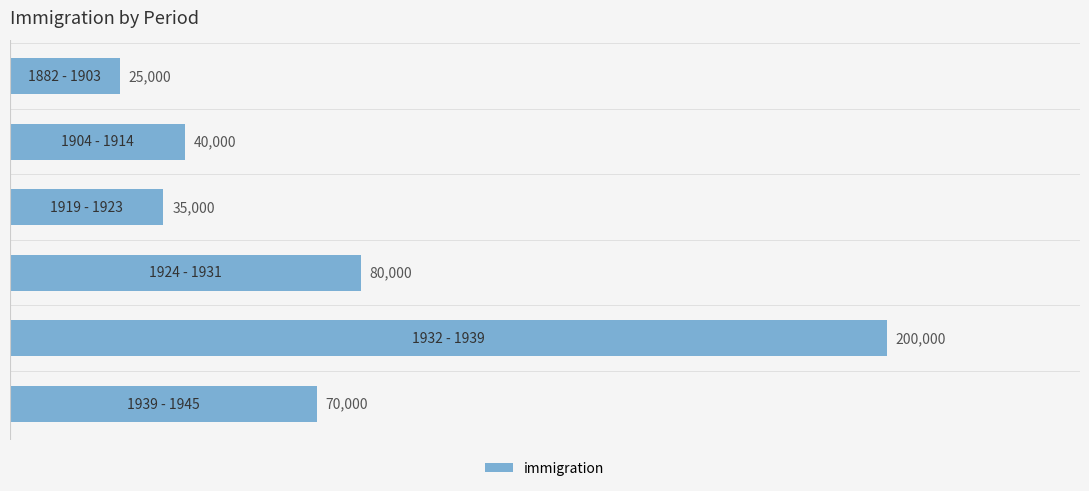

What is the average value?

75000